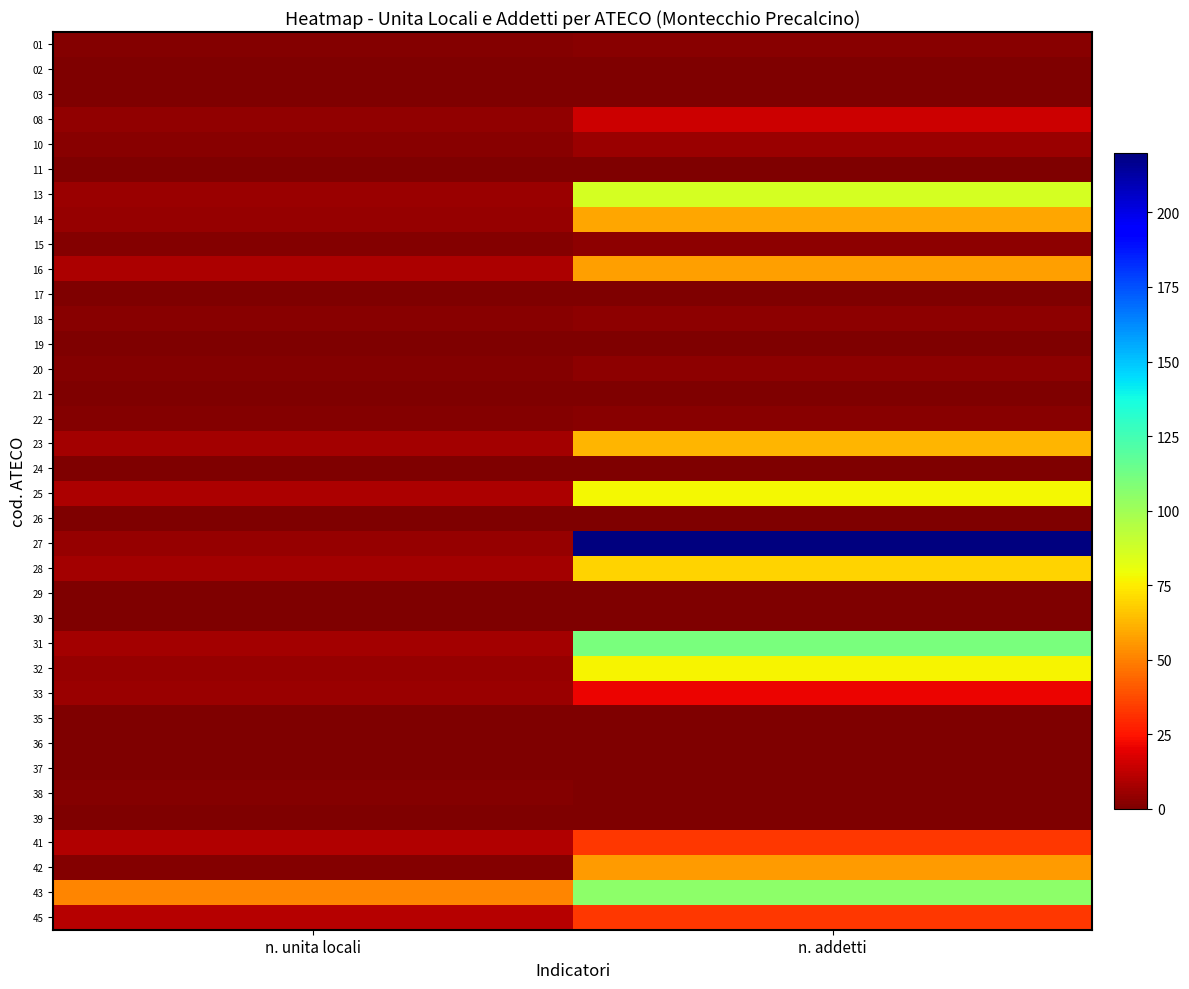

Is it true that 03 equals 0 at n. unita locali?

True